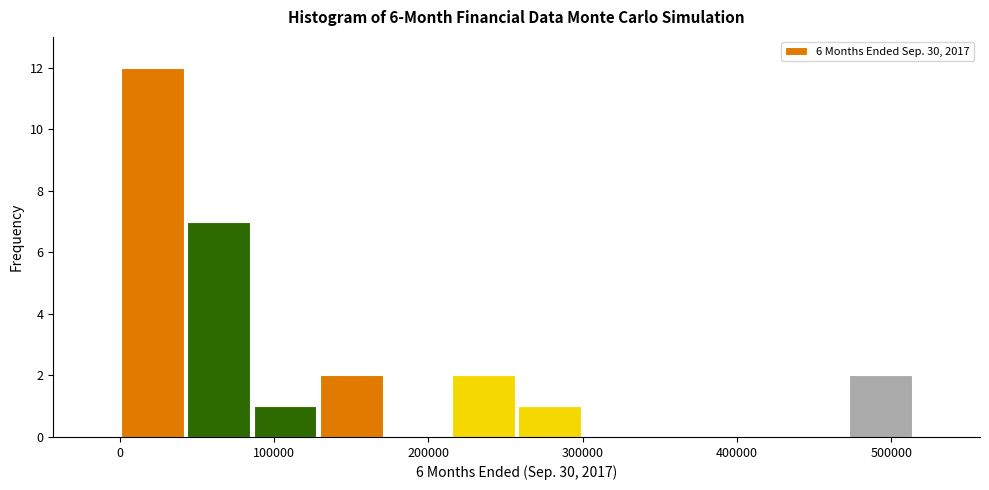

Reading left to right, transcribe this chart: for each bar, give the range it covers on the x-axis and its height. Neither the bar edges nor the heights are printed on the chart, so give them approximately, as read against the axes.

0 to 40000: 12
40000 to 90000: 7
90000 to 130000: 1
130000 to 170000: 2
170000 to 210000: 0
210000 to 260000: 2
260000 to 300000: 1
300000 to 340000: 0
340000 to 390000: 0
390000 to 430000: 0
430000 to 470000: 0
470000 to 510000: 2